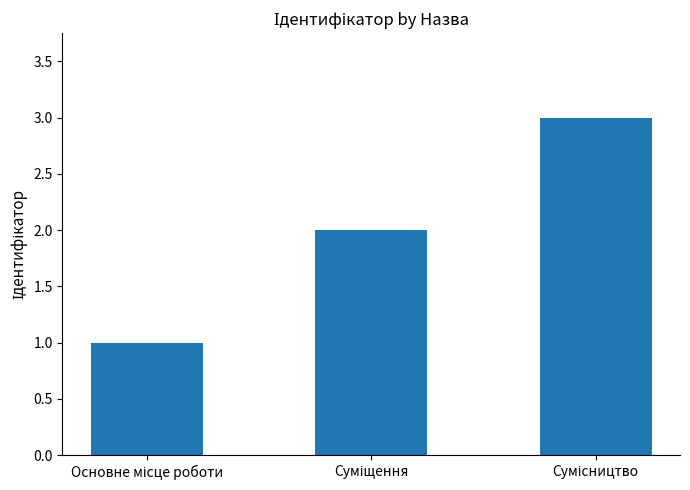

How many values are below 2?

1